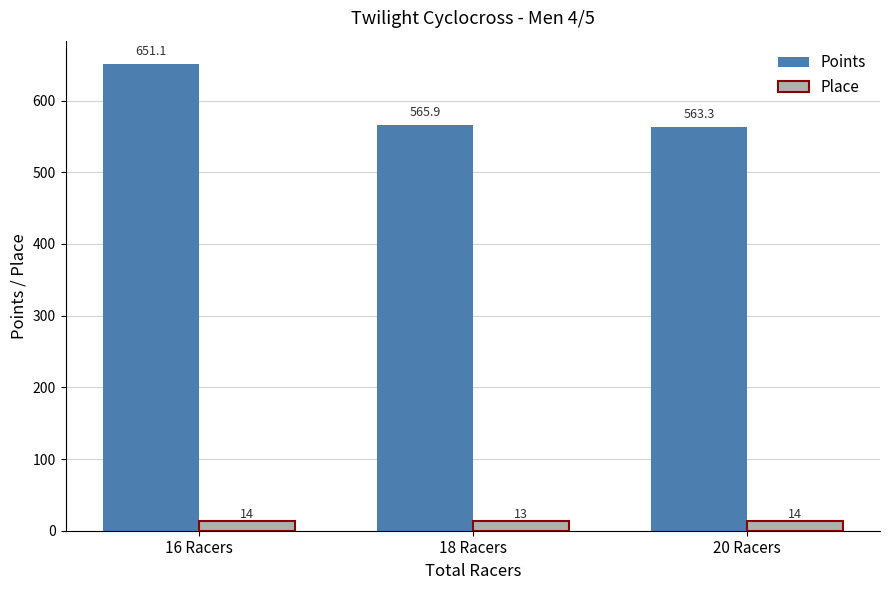

Between 16 Racers and 18 Racers, which series saw the biggest shift?

Points